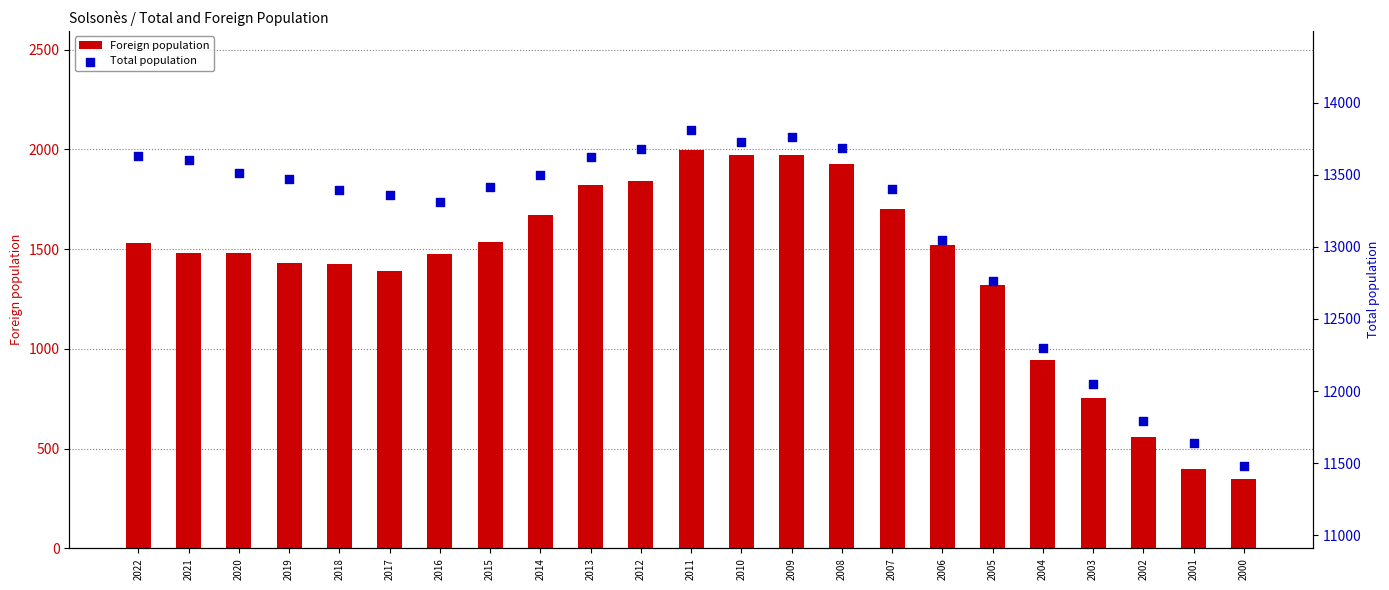

At which category is the sum across all series the highest?

2011